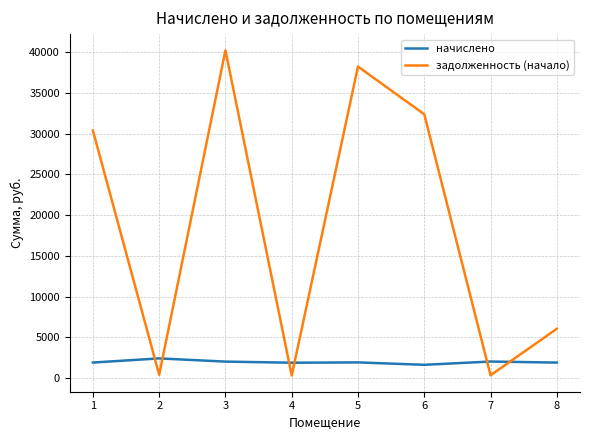

Rank the series at 6 from lowest to highest value.

начислено, задолженность (начало)